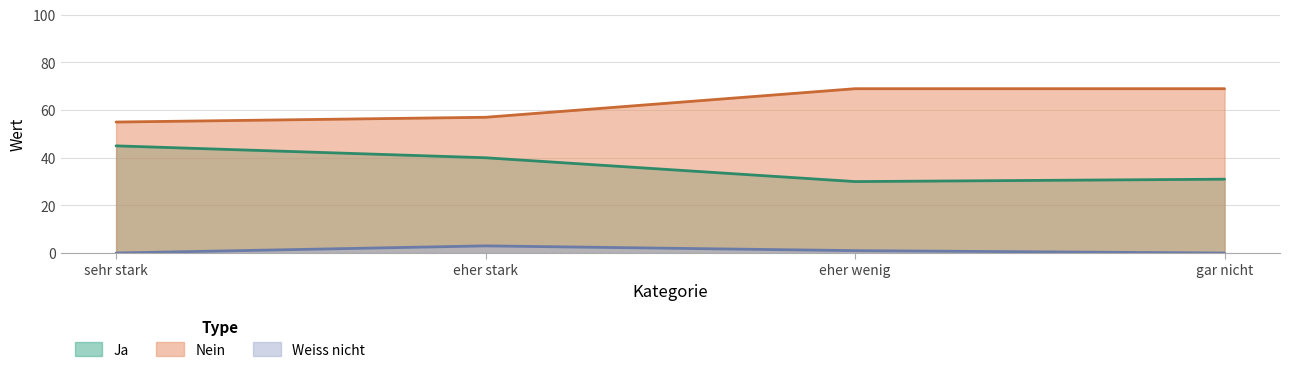

True or false: Ja and Nein cross at least once.

False